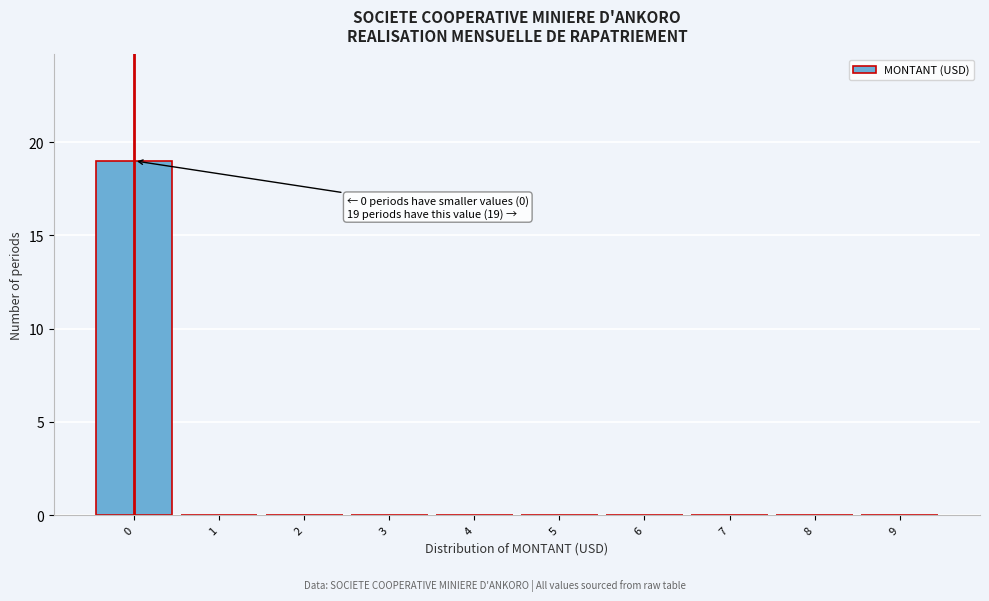

Which range on the x-axis has the tallest bar?

-0.5 to 0.5